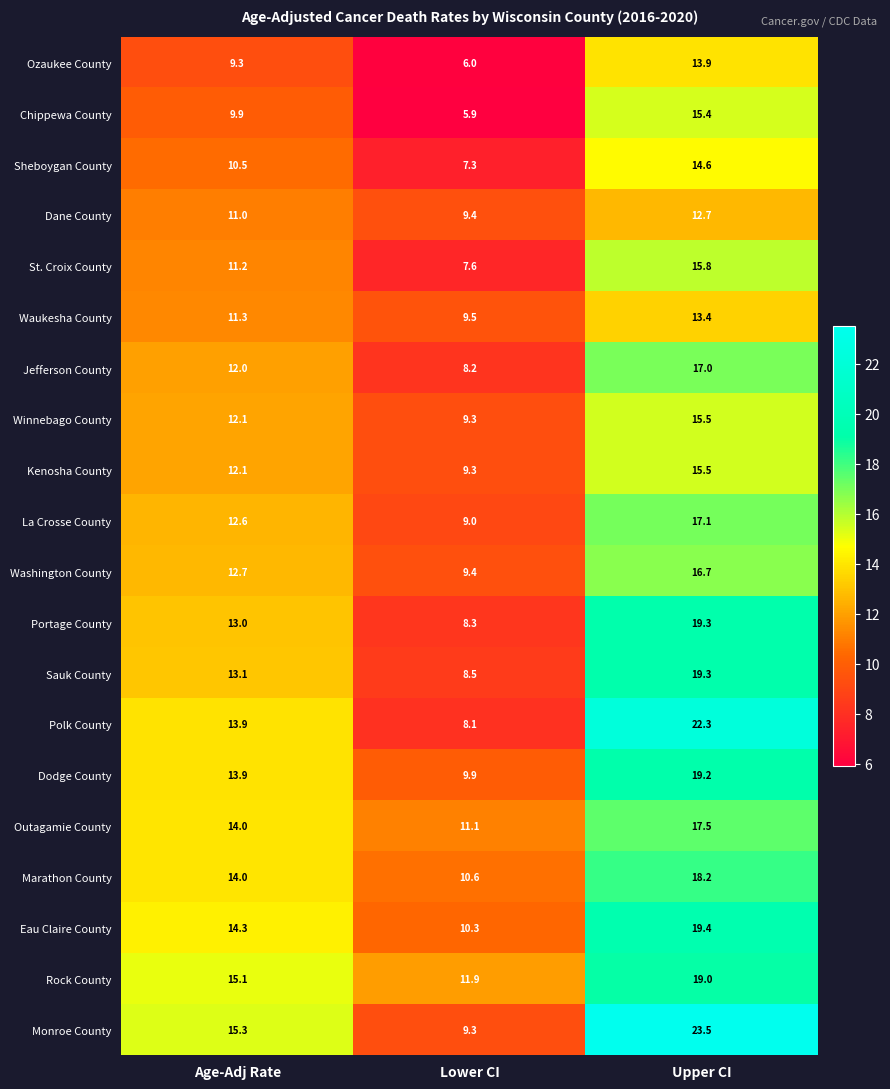

What is the difference between the highest and lowest values at Upper CI?

10.8